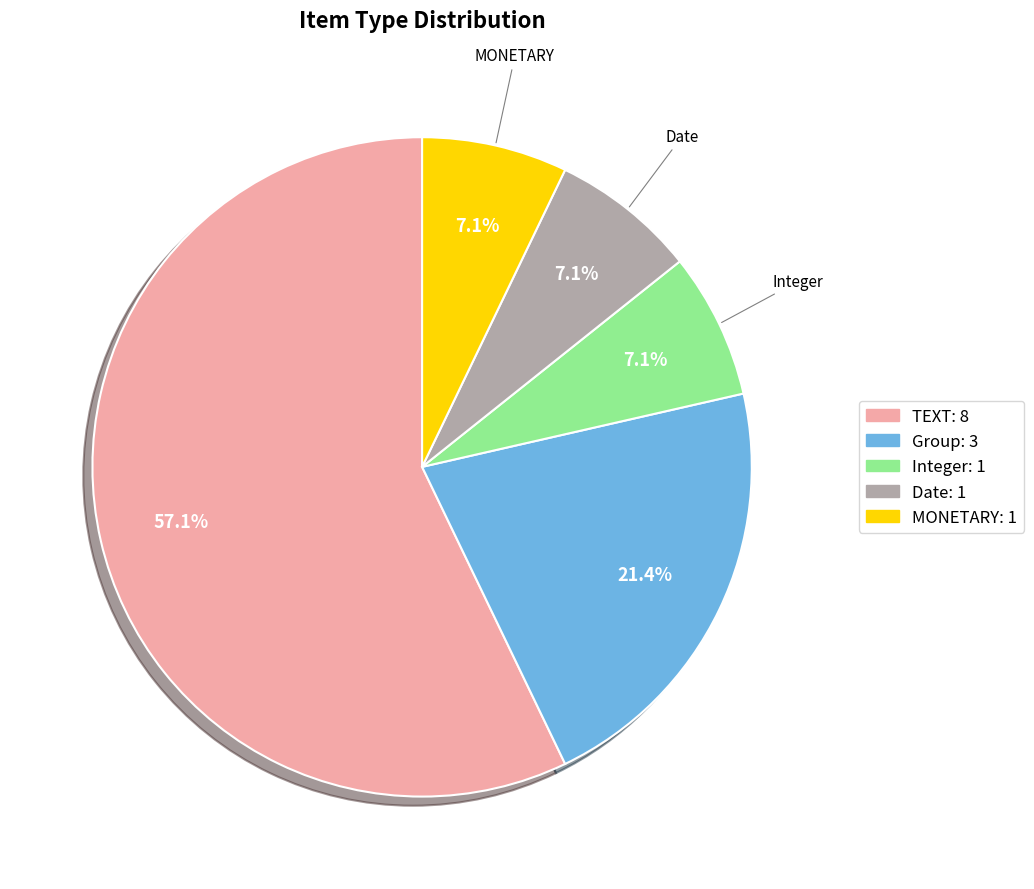

To the nearest percent, what percentage of the pie is Integer?

7%